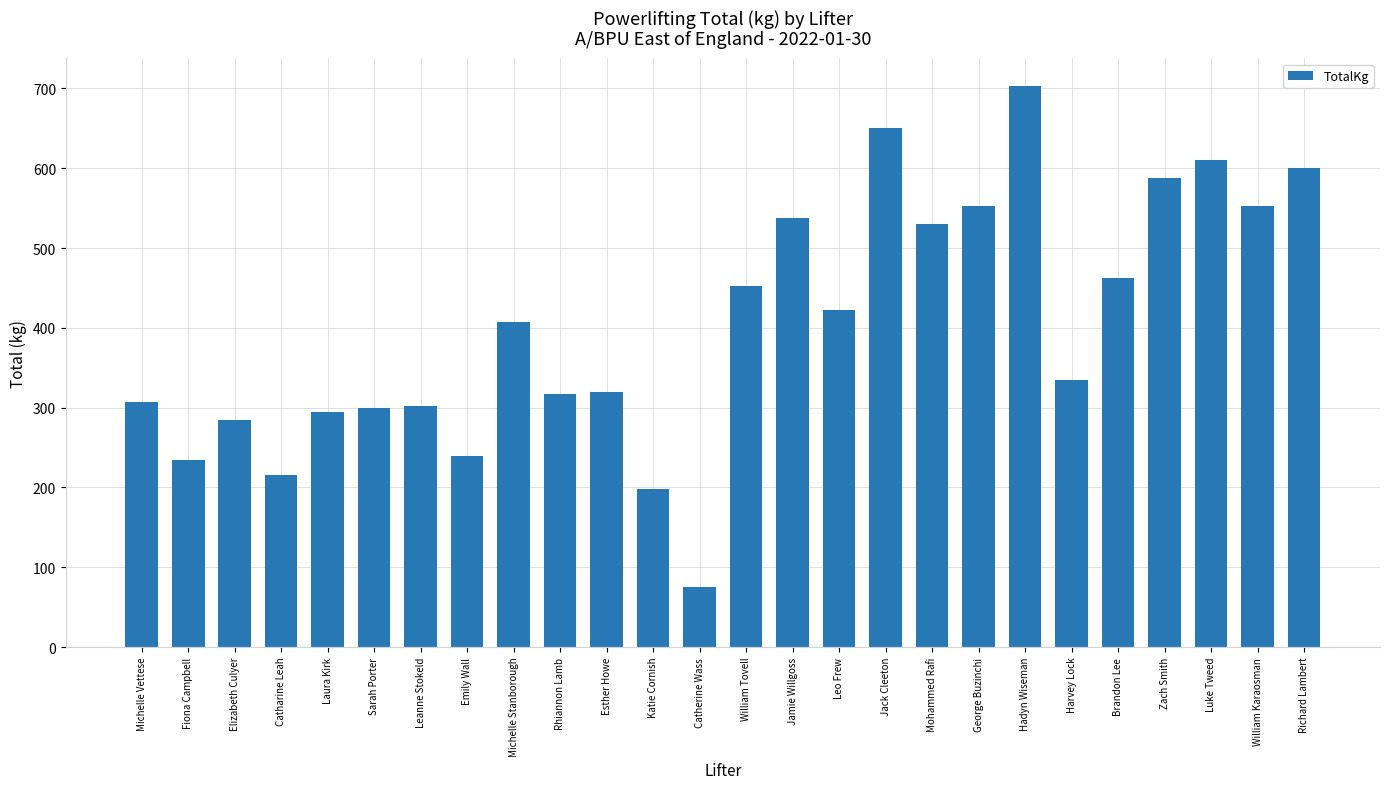

What position from the right is Rhiannon Lamb?

17